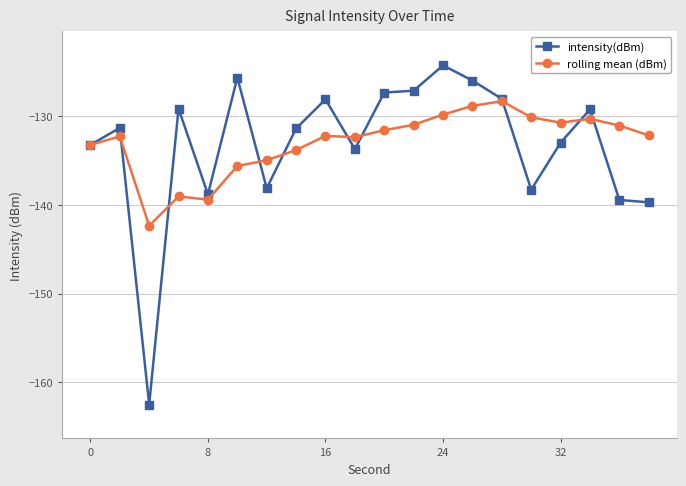

Which series ends up on top after the final intersection of rolling mean (dBm) and intensity(dBm)?

rolling mean (dBm)